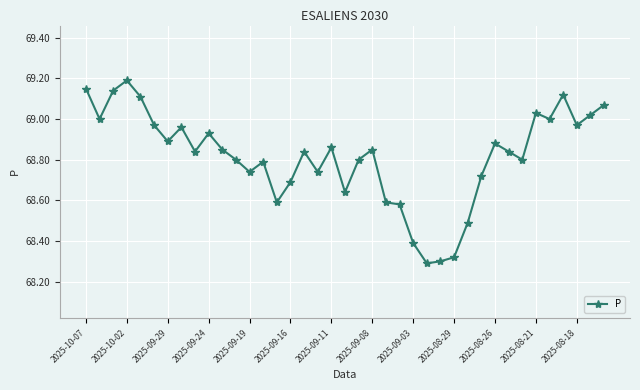

What is the difference between the maximum and minimum values?

0.9